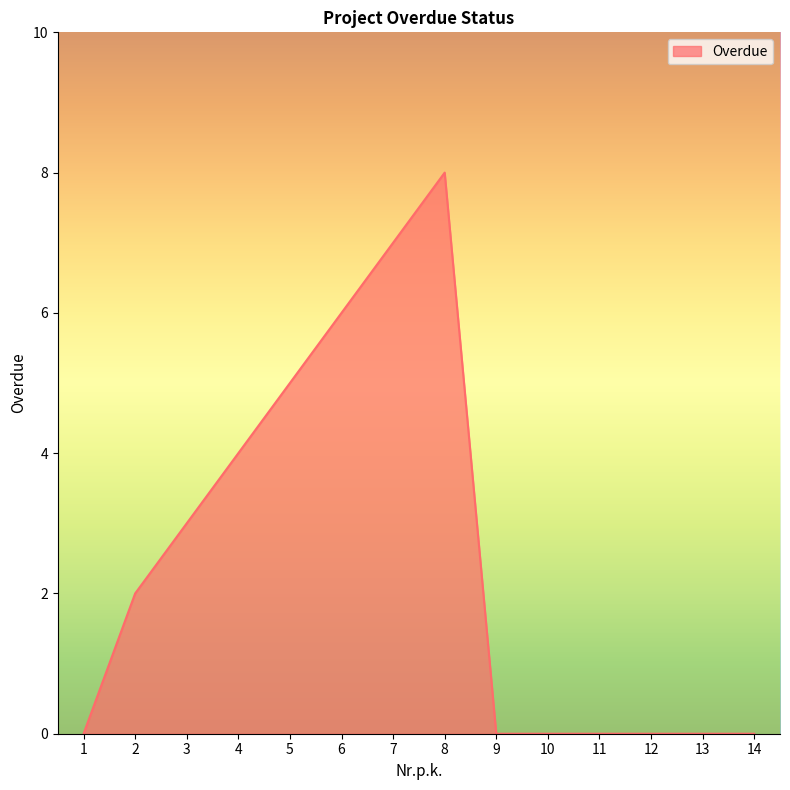

How many categories are shown in the chart?

14